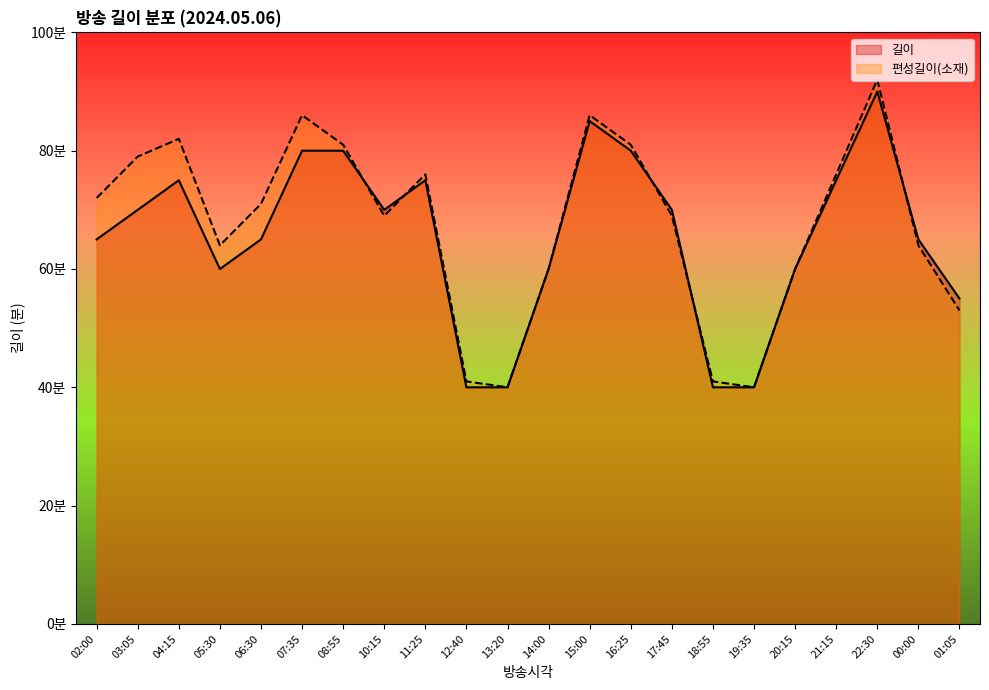

At how many categories does at least one series exceed 74?

9